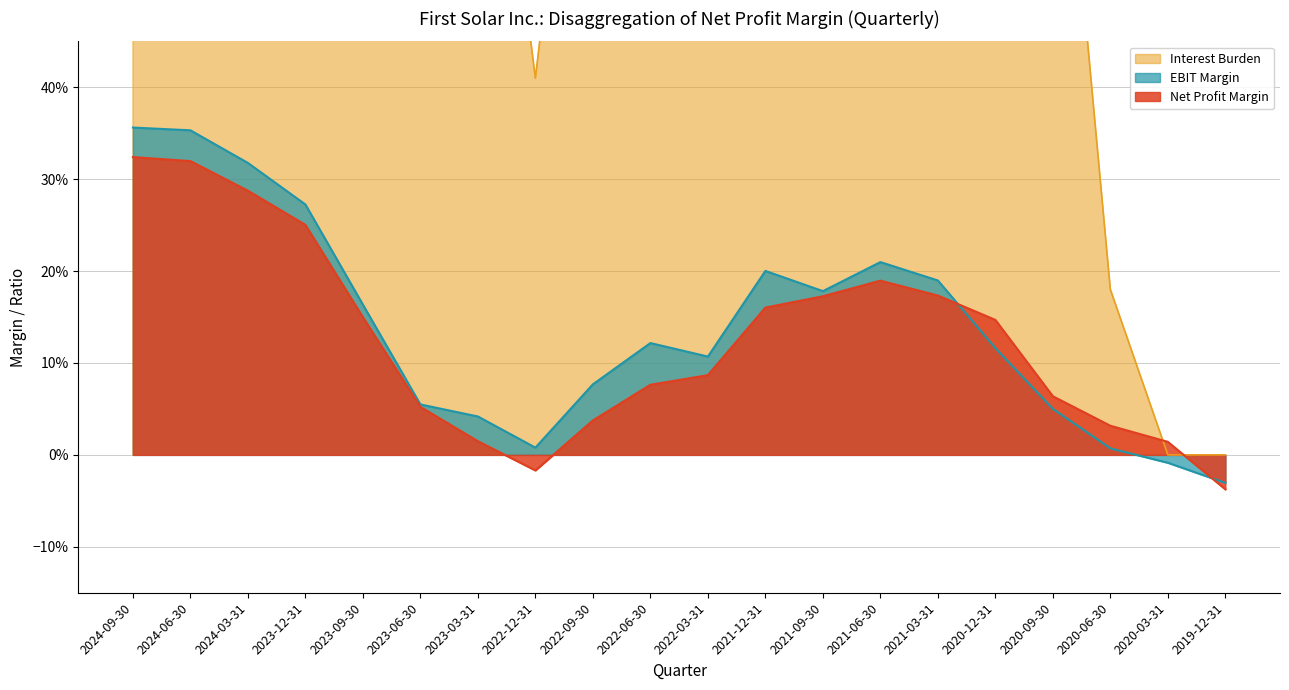

What value does the Interest Burden series have at 2020-12-31?

0.9